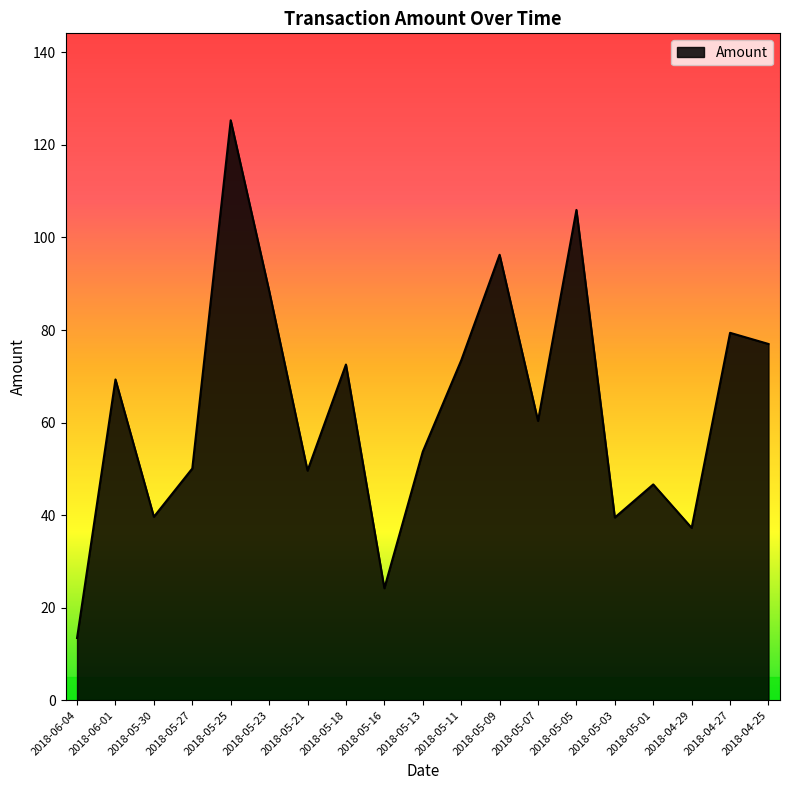

The chart shows a value of 16.6 at 2018-04-27. True or false?

False